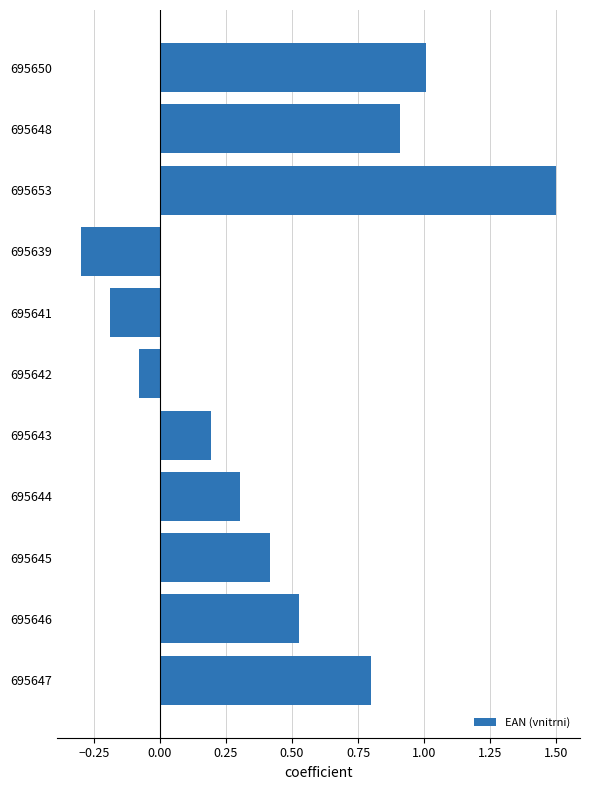

Which category has the lowest value across all series?

695639